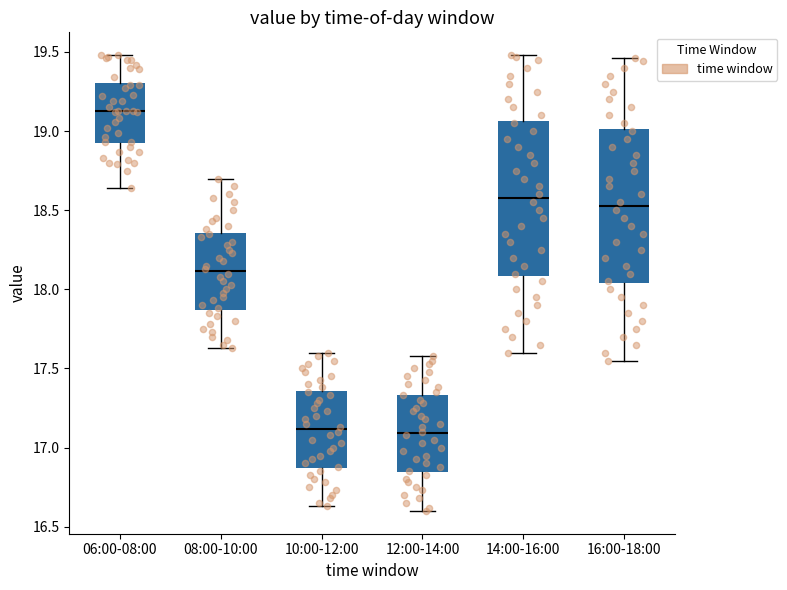

Where is the lower edge of the box for 10:00-12:00 on the y-axis? The values are not printed on the chart, so give them approximately, as read against the axis.

16.85